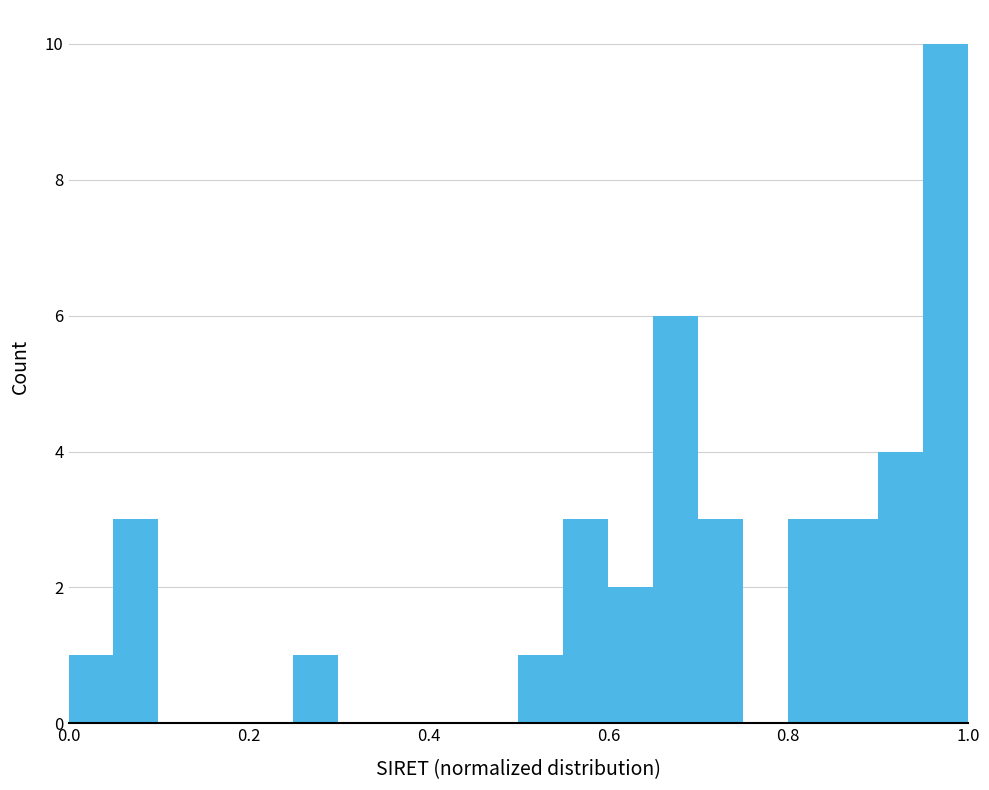

Around what value on the x-axis is the tallest bar? Give the approximate position of its centre, as read against the axis.

0.98